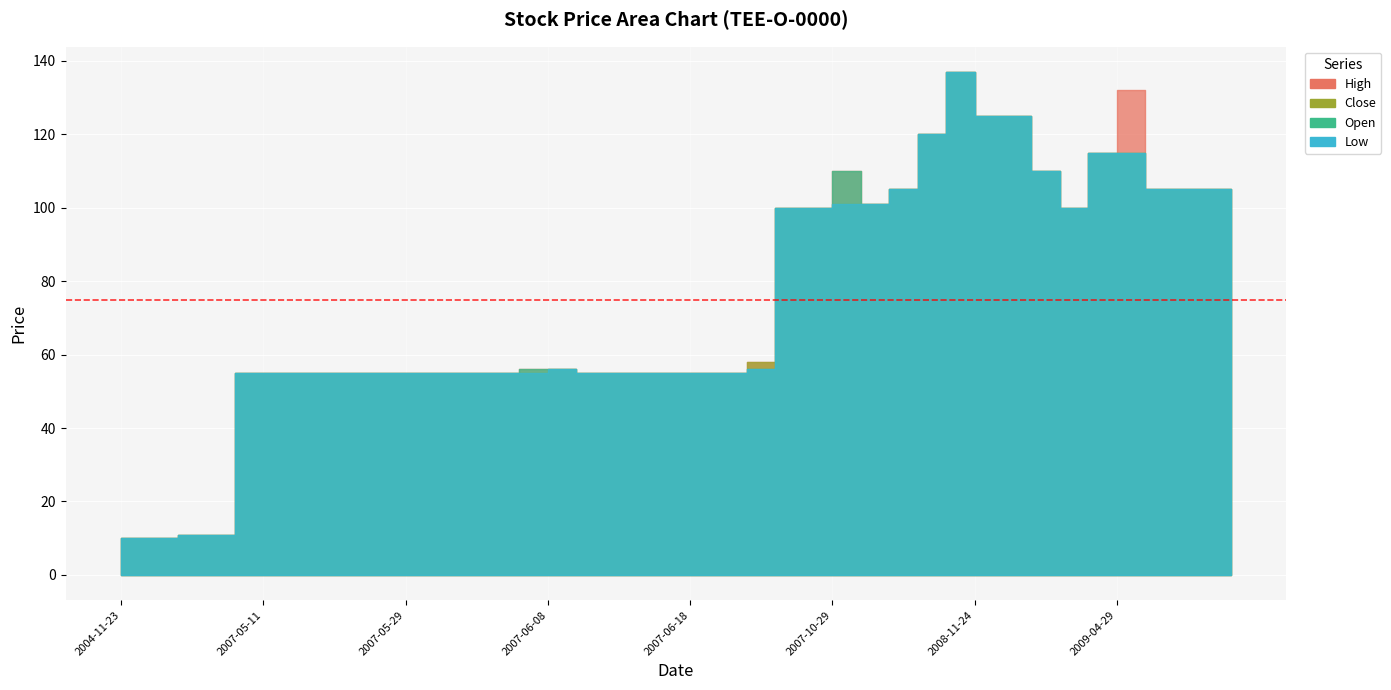

The High series shows 115 at 2009-04-28. True or false?

True